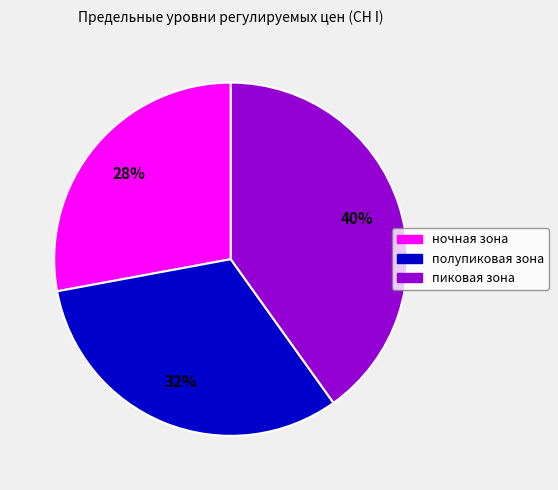

Is the sum of пиковая зона and полупиковая зона greater than half?

Yes